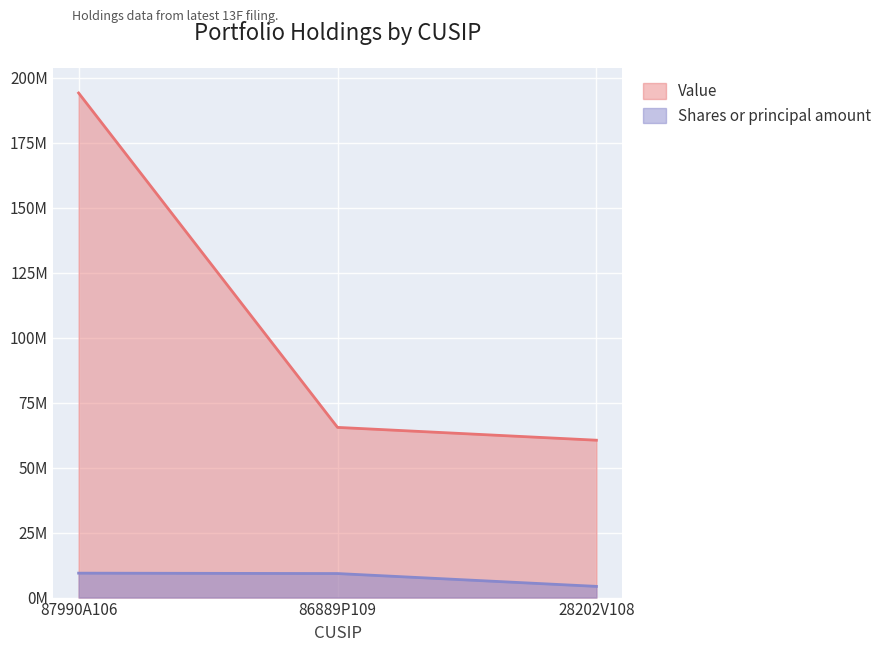

What is the minimum value shown in the chart?

4309329